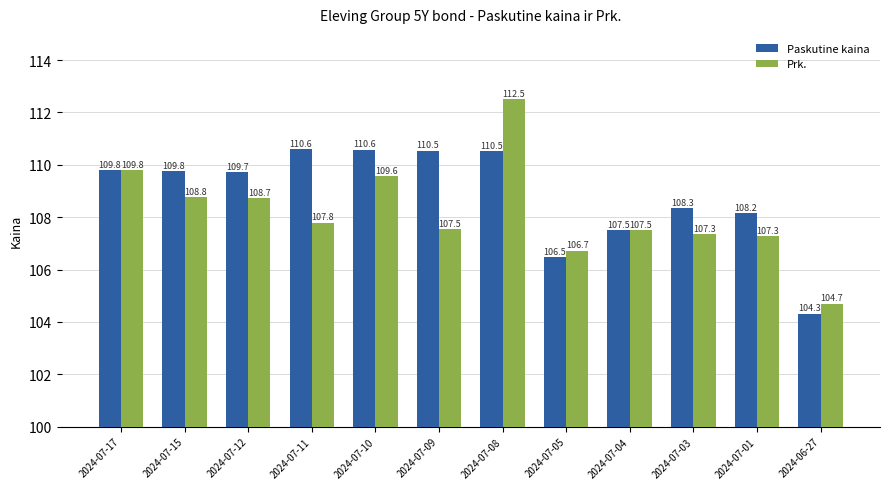

What is the label of the 5th bar from the right?

2024-07-05